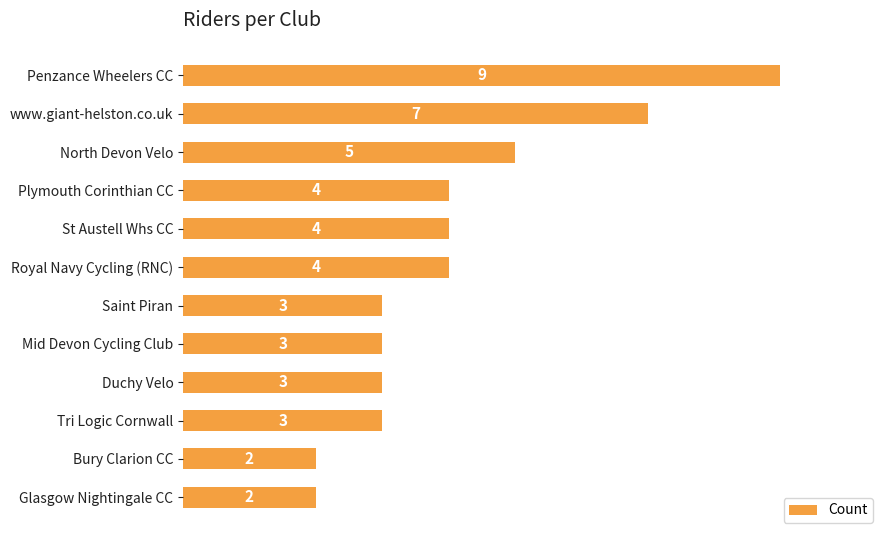

Reading bottom to top, transcribe all the data shown in this chart.

2	2	3	3	3	3	4	4	4	5	7	9